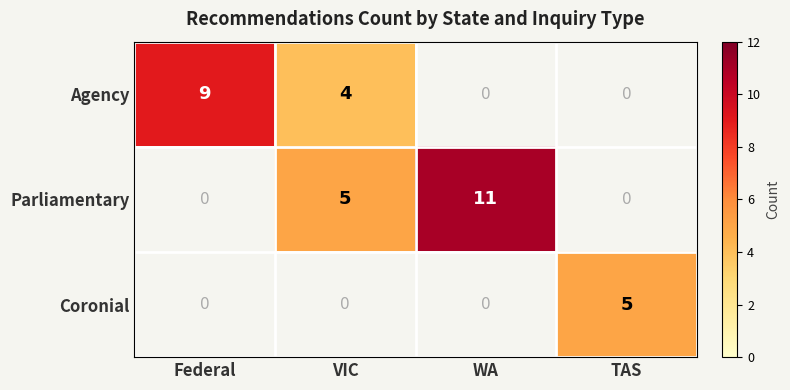

Count the number of categories in the chart.

4